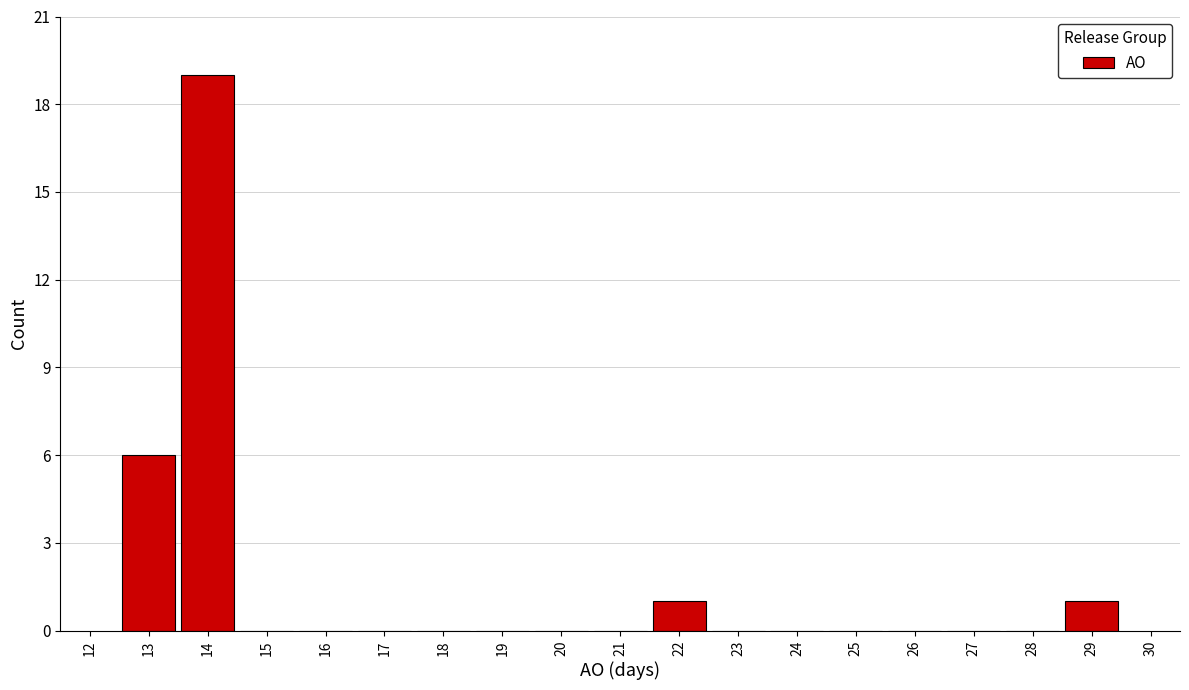

Reading left to right, transcribe this chart: for each bar, give the range it covers on the x-axis and its height. The values are not printed on the chart, so give them approximately, as read against the axis.

12.5 to 13.5: 6
13.5 to 14.5: 19
14.5 to 15.5: 0
15.5 to 16.5: 0
16.5 to 17.5: 0
17.5 to 18.5: 0
18.5 to 19.5: 0
19.5 to 20.5: 0
20.5 to 21.5: 0
21.5 to 22.5: 1
22.5 to 23.5: 0
23.5 to 24.5: 0
24.5 to 25.5: 0
25.5 to 26.5: 0
26.5 to 27.5: 0
27.5 to 28.5: 0
28.5 to 29.5: 1